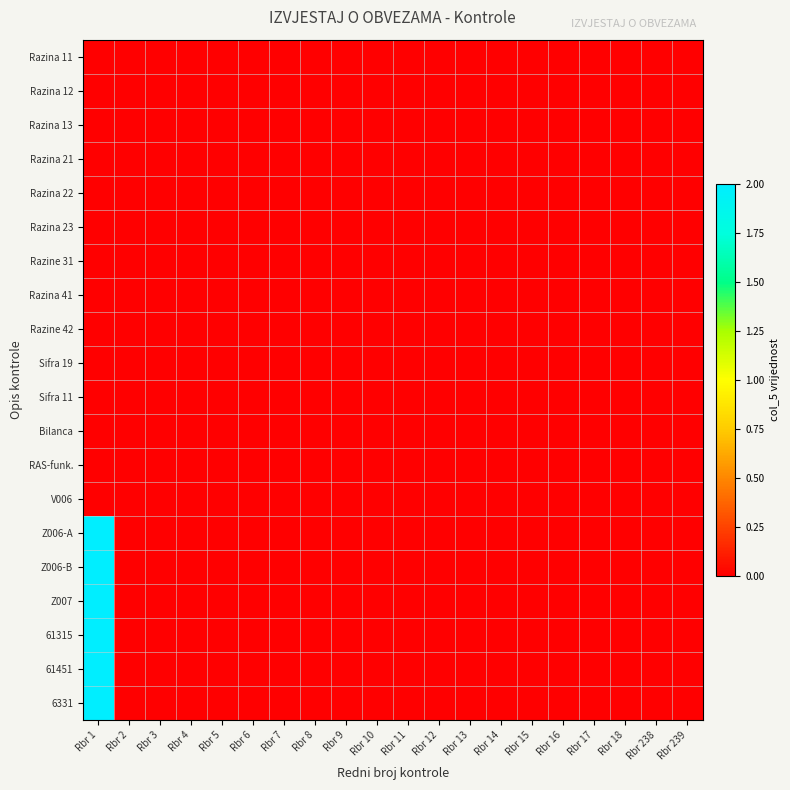

Reading left to right, transcribe all the data shown in this chart.

Razina 11: Rbr 1=0	Rbr 2=0	Rbr 3=0	Rbr 4=0	Rbr 5=0	Rbr 6=0	Rbr 7=0	Rbr 8=0	Rbr 9=0	Rbr 10=0	Rbr 11=0	Rbr 12=0	Rbr 13=0	Rbr 14=0	Rbr 15=0	Rbr 16=0	Rbr 17=0	Rbr 18=0	Rbr 238=0	Rbr 239=0
Razina 12: Rbr 1=0	Rbr 2=0	Rbr 3=0	Rbr 4=0	Rbr 5=0	Rbr 6=0	Rbr 7=0	Rbr 8=0	Rbr 9=0	Rbr 10=0	Rbr 11=0	Rbr 12=0	Rbr 13=0	Rbr 14=0	Rbr 15=0	Rbr 16=0	Rbr 17=0	Rbr 18=0	Rbr 238=0	Rbr 239=0
Razina 13: Rbr 1=0	Rbr 2=0	Rbr 3=0	Rbr 4=0	Rbr 5=0	Rbr 6=0	Rbr 7=0	Rbr 8=0	Rbr 9=0	Rbr 10=0	Rbr 11=0	Rbr 12=0	Rbr 13=0	Rbr 14=0	Rbr 15=0	Rbr 16=0	Rbr 17=0	Rbr 18=0	Rbr 238=0	Rbr 239=0
Razina 21: Rbr 1=0	Rbr 2=0	Rbr 3=0	Rbr 4=0	Rbr 5=0	Rbr 6=0	Rbr 7=0	Rbr 8=0	Rbr 9=0	Rbr 10=0	Rbr 11=0	Rbr 12=0	Rbr 13=0	Rbr 14=0	Rbr 15=0	Rbr 16=0	Rbr 17=0	Rbr 18=0	Rbr 238=0	Rbr 239=0
Razina 22: Rbr 1=0	Rbr 2=0	Rbr 3=0	Rbr 4=0	Rbr 5=0	Rbr 6=0	Rbr 7=0	Rbr 8=0	Rbr 9=0	Rbr 10=0	Rbr 11=0	Rbr 12=0	Rbr 13=0	Rbr 14=0	Rbr 15=0	Rbr 16=0	Rbr 17=0	Rbr 18=0	Rbr 238=0	Rbr 239=0
Razina 23: Rbr 1=0	Rbr 2=0	Rbr 3=0	Rbr 4=0	Rbr 5=0	Rbr 6=0	Rbr 7=0	Rbr 8=0	Rbr 9=0	Rbr 10=0	Rbr 11=0	Rbr 12=0	Rbr 13=0	Rbr 14=0	Rbr 15=0	Rbr 16=0	Rbr 17=0	Rbr 18=0	Rbr 238=0	Rbr 239=0
Razine 31: Rbr 1=0	Rbr 2=0	Rbr 3=0	Rbr 4=0	Rbr 5=0	Rbr 6=0	Rbr 7=0	Rbr 8=0	Rbr 9=0	Rbr 10=0	Rbr 11=0	Rbr 12=0	Rbr 13=0	Rbr 14=0	Rbr 15=0	Rbr 16=0	Rbr 17=0	Rbr 18=0	Rbr 238=0	Rbr 239=0
Razina 41: Rbr 1=0	Rbr 2=0	Rbr 3=0	Rbr 4=0	Rbr 5=0	Rbr 6=0	Rbr 7=0	Rbr 8=0	Rbr 9=0	Rbr 10=0	Rbr 11=0	Rbr 12=0	Rbr 13=0	Rbr 14=0	Rbr 15=0	Rbr 16=0	Rbr 17=0	Rbr 18=0	Rbr 238=0	Rbr 239=0
Razine 42: Rbr 1=0	Rbr 2=0	Rbr 3=0	Rbr 4=0	Rbr 5=0	Rbr 6=0	Rbr 7=0	Rbr 8=0	Rbr 9=0	Rbr 10=0	Rbr 11=0	Rbr 12=0	Rbr 13=0	Rbr 14=0	Rbr 15=0	Rbr 16=0	Rbr 17=0	Rbr 18=0	Rbr 238=0	Rbr 239=0
Sifra 19: Rbr 1=0	Rbr 2=0	Rbr 3=0	Rbr 4=0	Rbr 5=0	Rbr 6=0	Rbr 7=0	Rbr 8=0	Rbr 9=0	Rbr 10=0	Rbr 11=0	Rbr 12=0	Rbr 13=0	Rbr 14=0	Rbr 15=0	Rbr 16=0	Rbr 17=0	Rbr 18=0	Rbr 238=0	Rbr 239=0
Sifra 11: Rbr 1=0	Rbr 2=0	Rbr 3=0	Rbr 4=0	Rbr 5=0	Rbr 6=0	Rbr 7=0	Rbr 8=0	Rbr 9=0	Rbr 10=0	Rbr 11=0	Rbr 12=0	Rbr 13=0	Rbr 14=0	Rbr 15=0	Rbr 16=0	Rbr 17=0	Rbr 18=0	Rbr 238=0	Rbr 239=0
Bilanca: Rbr 1=0	Rbr 2=0	Rbr 3=0	Rbr 4=0	Rbr 5=0	Rbr 6=0	Rbr 7=0	Rbr 8=0	Rbr 9=0	Rbr 10=0	Rbr 11=0	Rbr 12=0	Rbr 13=0	Rbr 14=0	Rbr 15=0	Rbr 16=0	Rbr 17=0	Rbr 18=0	Rbr 238=0	Rbr 239=0
RAS-funk.: Rbr 1=0	Rbr 2=0	Rbr 3=0	Rbr 4=0	Rbr 5=0	Rbr 6=0	Rbr 7=0	Rbr 8=0	Rbr 9=0	Rbr 10=0	Rbr 11=0	Rbr 12=0	Rbr 13=0	Rbr 14=0	Rbr 15=0	Rbr 16=0	Rbr 17=0	Rbr 18=0	Rbr 238=0	Rbr 239=0
V006: Rbr 1=0	Rbr 2=0	Rbr 3=0	Rbr 4=0	Rbr 5=0	Rbr 6=0	Rbr 7=0	Rbr 8=0	Rbr 9=0	Rbr 10=0	Rbr 11=0	Rbr 12=0	Rbr 13=0	Rbr 14=0	Rbr 15=0	Rbr 16=0	Rbr 17=0	Rbr 18=0	Rbr 238=0	Rbr 239=0
Z006-A: Rbr 1=2	Rbr 2=0	Rbr 3=0	Rbr 4=0	Rbr 5=0	Rbr 6=0	Rbr 7=0	Rbr 8=0	Rbr 9=0	Rbr 10=0	Rbr 11=0	Rbr 12=0	Rbr 13=0	Rbr 14=0	Rbr 15=0	Rbr 16=0	Rbr 17=0	Rbr 18=0	Rbr 238=0	Rbr 239=0
Z006-B: Rbr 1=2	Rbr 2=0	Rbr 3=0	Rbr 4=0	Rbr 5=0	Rbr 6=0	Rbr 7=0	Rbr 8=0	Rbr 9=0	Rbr 10=0	Rbr 11=0	Rbr 12=0	Rbr 13=0	Rbr 14=0	Rbr 15=0	Rbr 16=0	Rbr 17=0	Rbr 18=0	Rbr 238=0	Rbr 239=0
Z007: Rbr 1=2	Rbr 2=0	Rbr 3=0	Rbr 4=0	Rbr 5=0	Rbr 6=0	Rbr 7=0	Rbr 8=0	Rbr 9=0	Rbr 10=0	Rbr 11=0	Rbr 12=0	Rbr 13=0	Rbr 14=0	Rbr 15=0	Rbr 16=0	Rbr 17=0	Rbr 18=0	Rbr 238=0	Rbr 239=0
61315: Rbr 1=2	Rbr 2=0	Rbr 3=0	Rbr 4=0	Rbr 5=0	Rbr 6=0	Rbr 7=0	Rbr 8=0	Rbr 9=0	Rbr 10=0	Rbr 11=0	Rbr 12=0	Rbr 13=0	Rbr 14=0	Rbr 15=0	Rbr 16=0	Rbr 17=0	Rbr 18=0	Rbr 238=0	Rbr 239=0
61451: Rbr 1=2	Rbr 2=0	Rbr 3=0	Rbr 4=0	Rbr 5=0	Rbr 6=0	Rbr 7=0	Rbr 8=0	Rbr 9=0	Rbr 10=0	Rbr 11=0	Rbr 12=0	Rbr 13=0	Rbr 14=0	Rbr 15=0	Rbr 16=0	Rbr 17=0	Rbr 18=0	Rbr 238=0	Rbr 239=0
6331: Rbr 1=2	Rbr 2=0	Rbr 3=0	Rbr 4=0	Rbr 5=0	Rbr 6=0	Rbr 7=0	Rbr 8=0	Rbr 9=0	Rbr 10=0	Rbr 11=0	Rbr 12=0	Rbr 13=0	Rbr 14=0	Rbr 15=0	Rbr 16=0	Rbr 17=0	Rbr 18=0	Rbr 238=0	Rbr 239=0